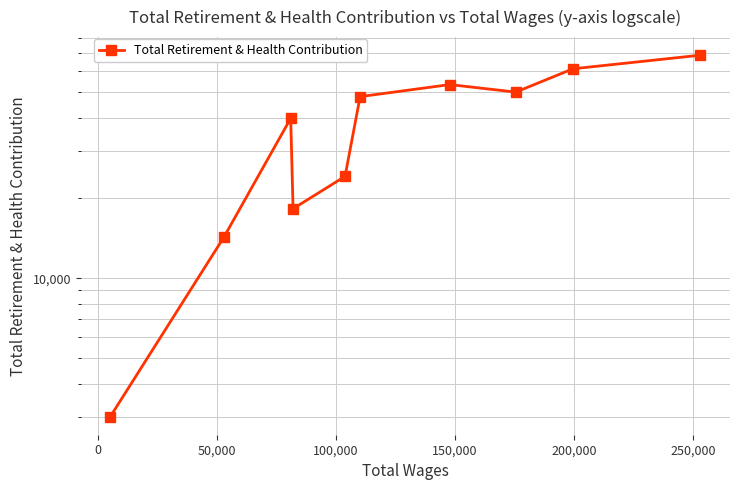

How many lines are shown in the chart?

1